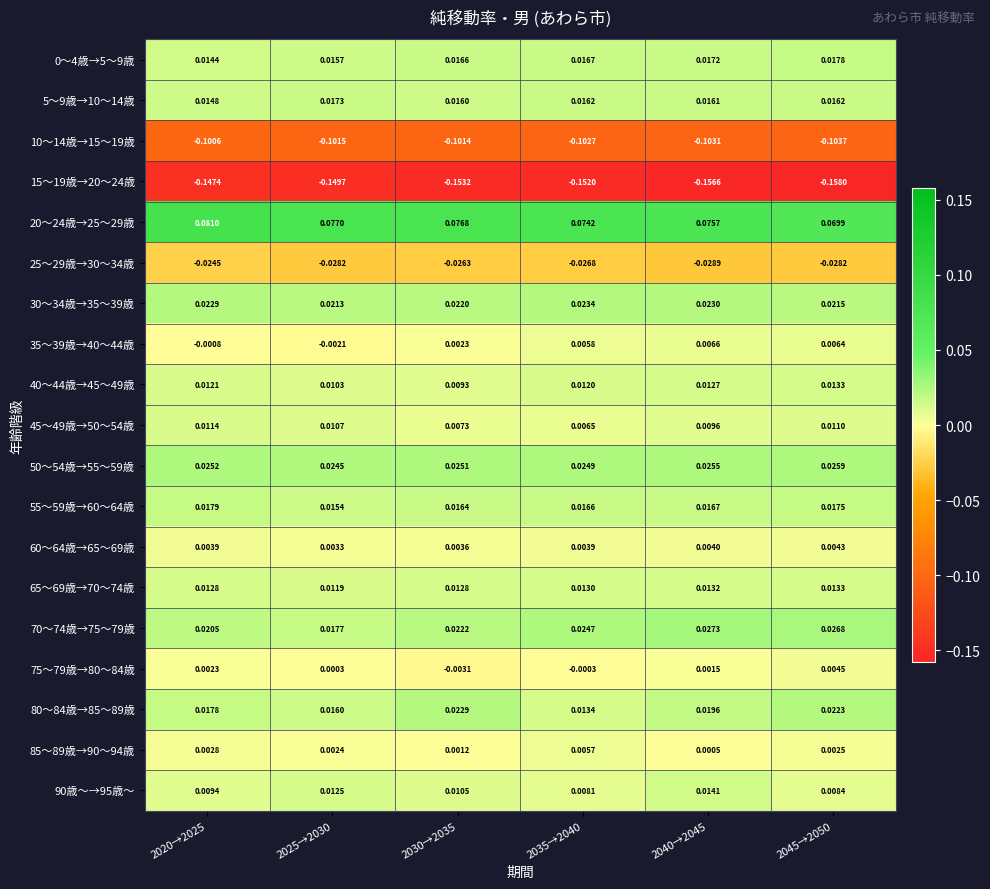

Which series changed the most between 2030→2035 and 2040→2045?

70～74歳→75～79歳